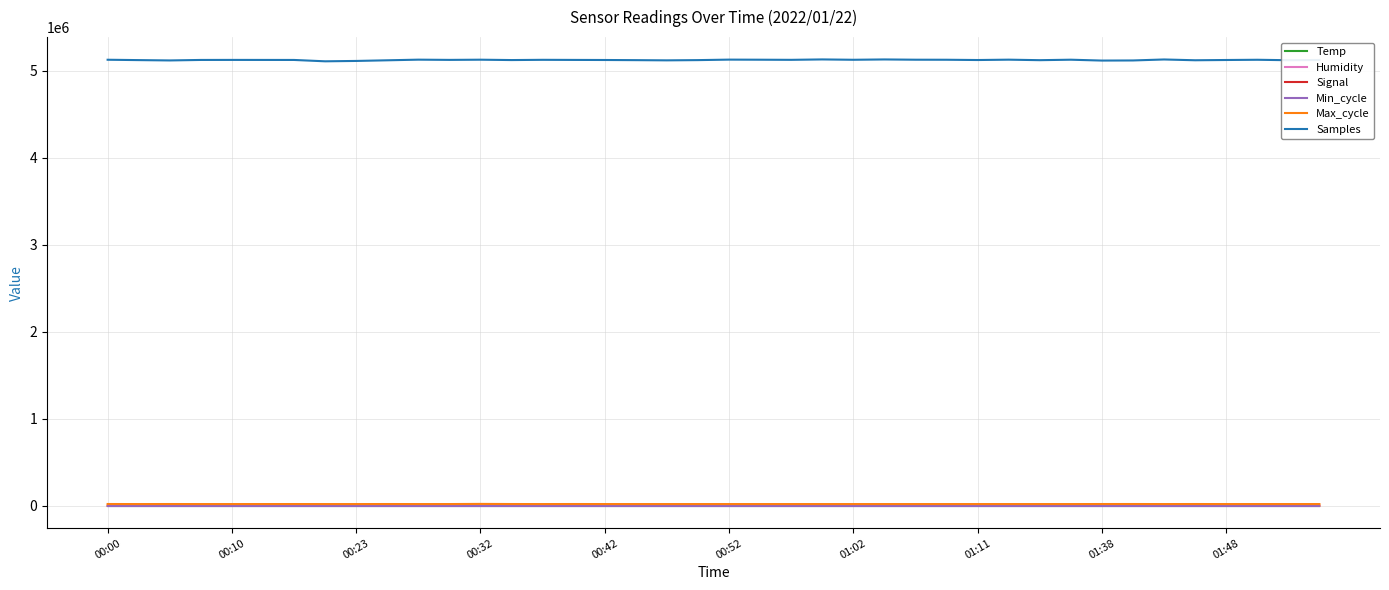

What is the minimum value shown in the chart?

-72.0